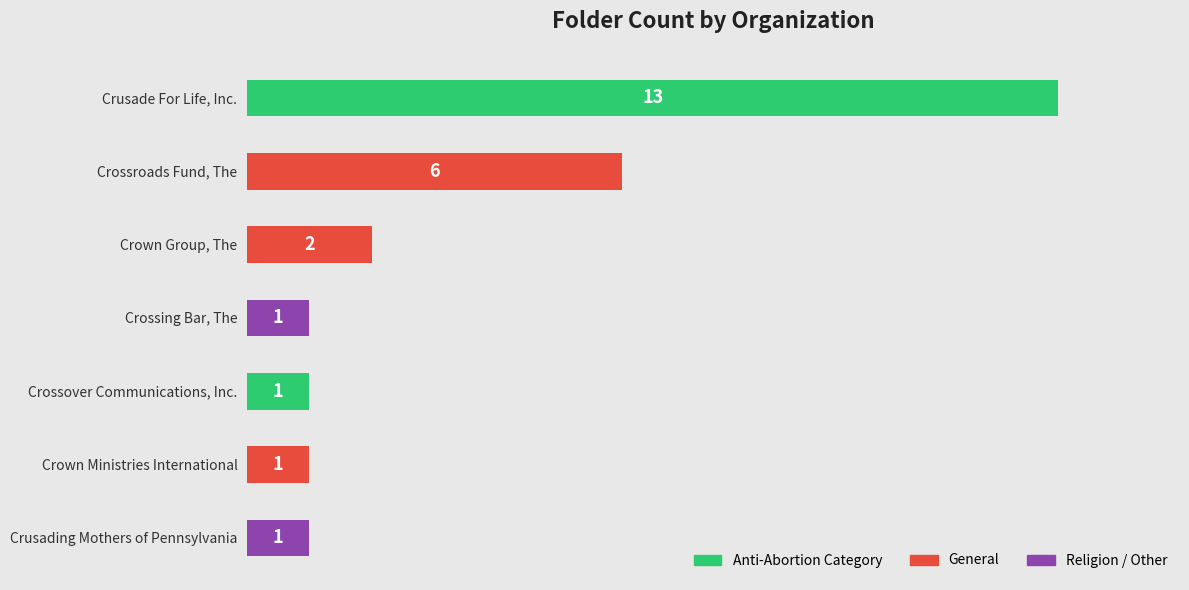

At which category does the chart reach its peak across all series?

Crusade For Life, Inc.